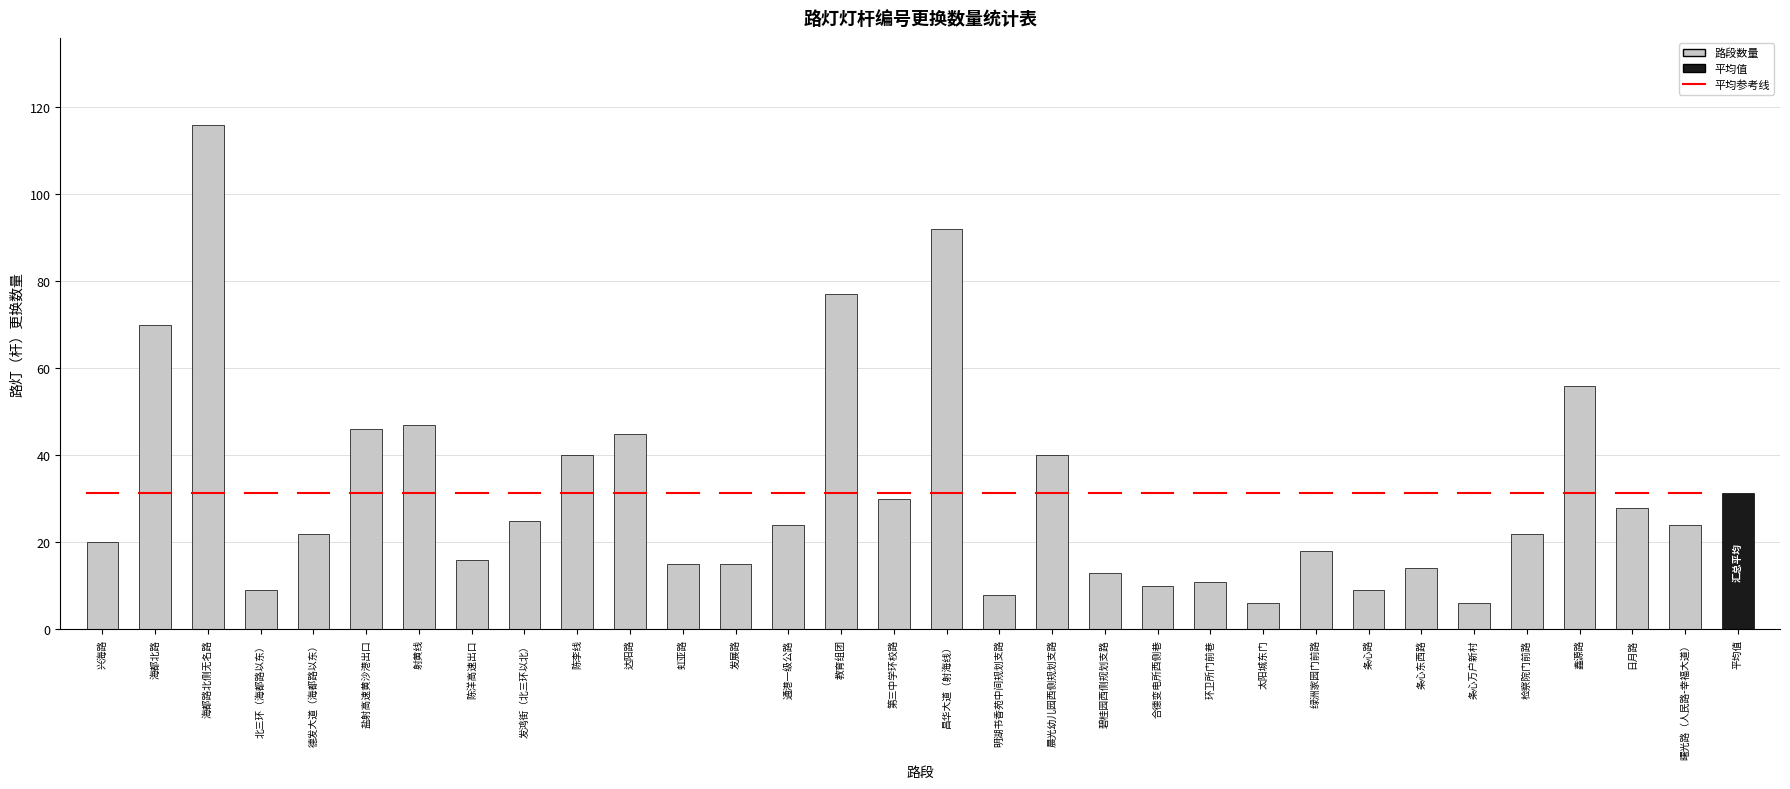

What value does the data have at 达阳路, to the nearest 5?

45